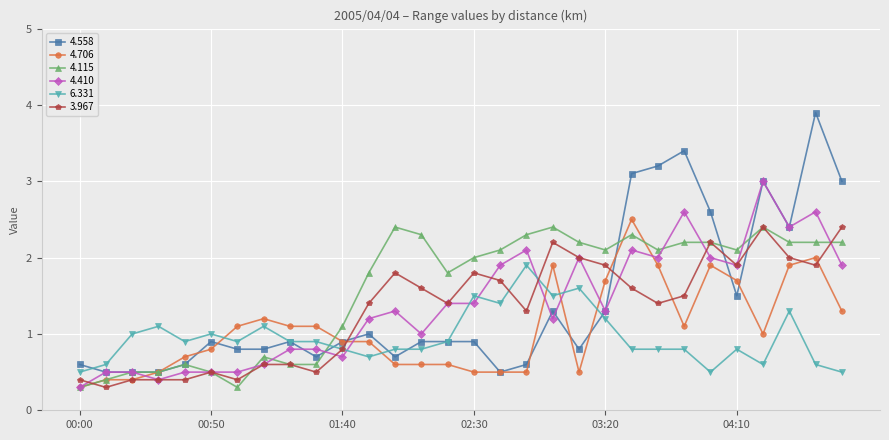

True or false: 6.331 has more than 2 interior local peaks.

True